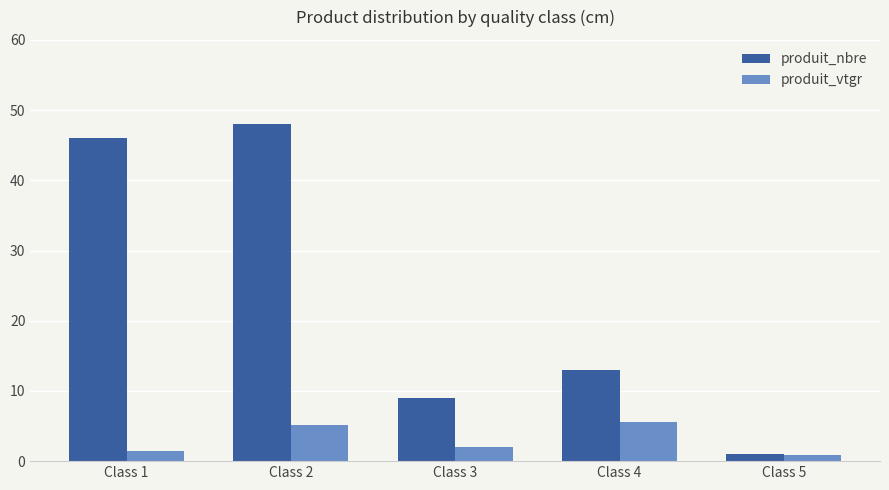

What is the value of the produit_vtgr bar at the 5th from the left?

0.8